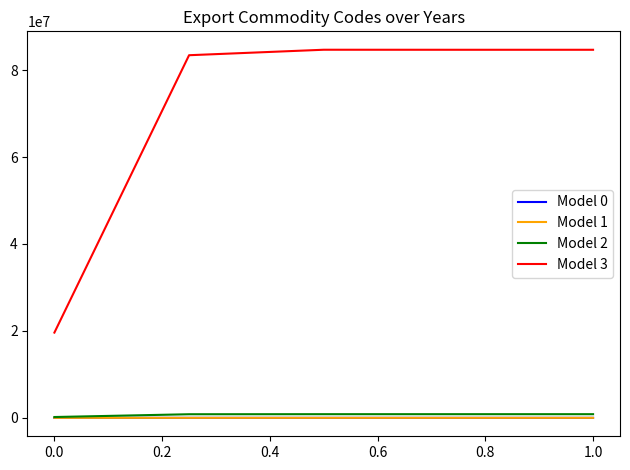

Which series has the largest total across all categories?

Model 3